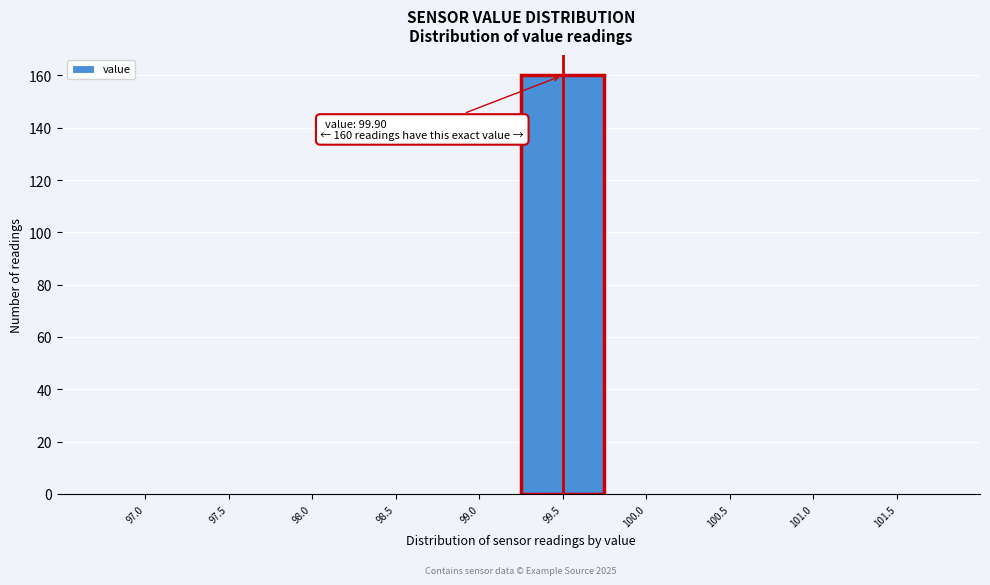

Reading right to left, what are all the values shown in this chart?

101.5=0	101.0=0	100.5=0	100.0=0	99.5=160	99.0=0	98.5=0	98.0=0	97.5=0	97.0=0